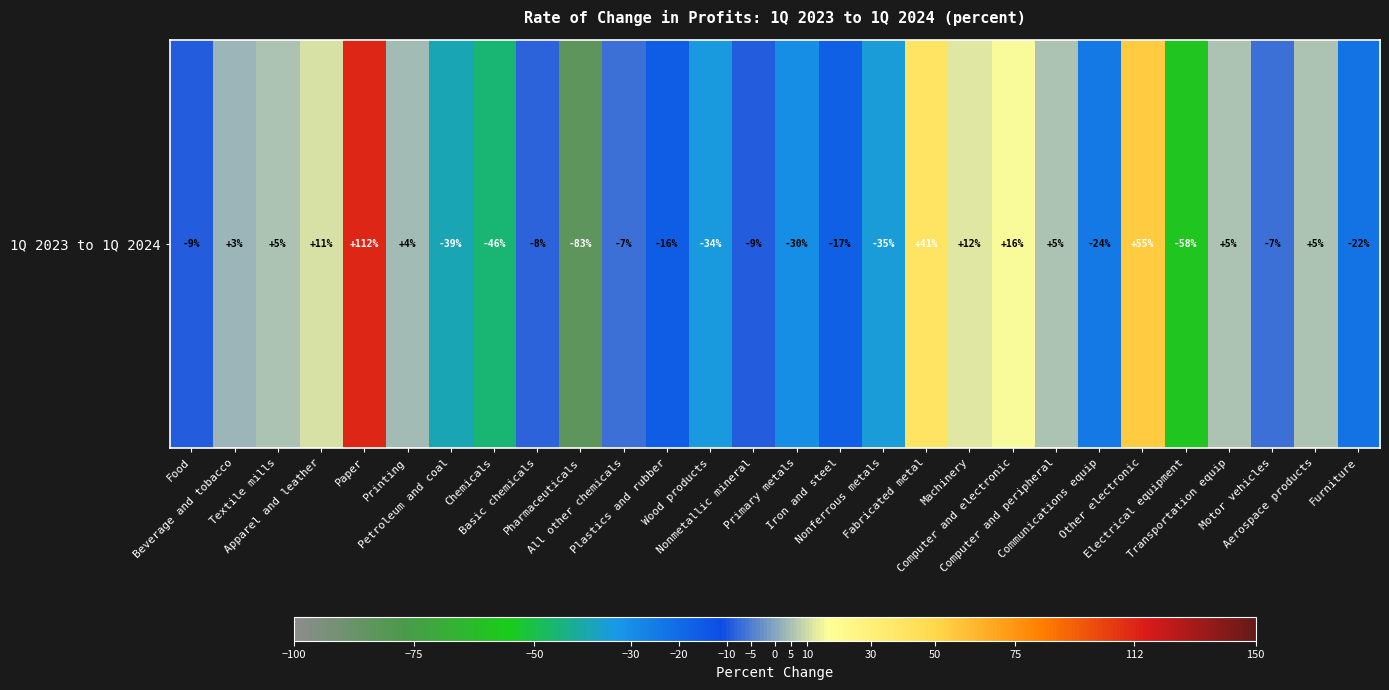

Reading left to right, extract all data points from this chart.

-9	3	5	11	112	4	-39	-46	-8	-83	-7	-16	-34	-9	-30	-17	-35	41	12	16	5	-24	55	-58	5	-7	5	-22